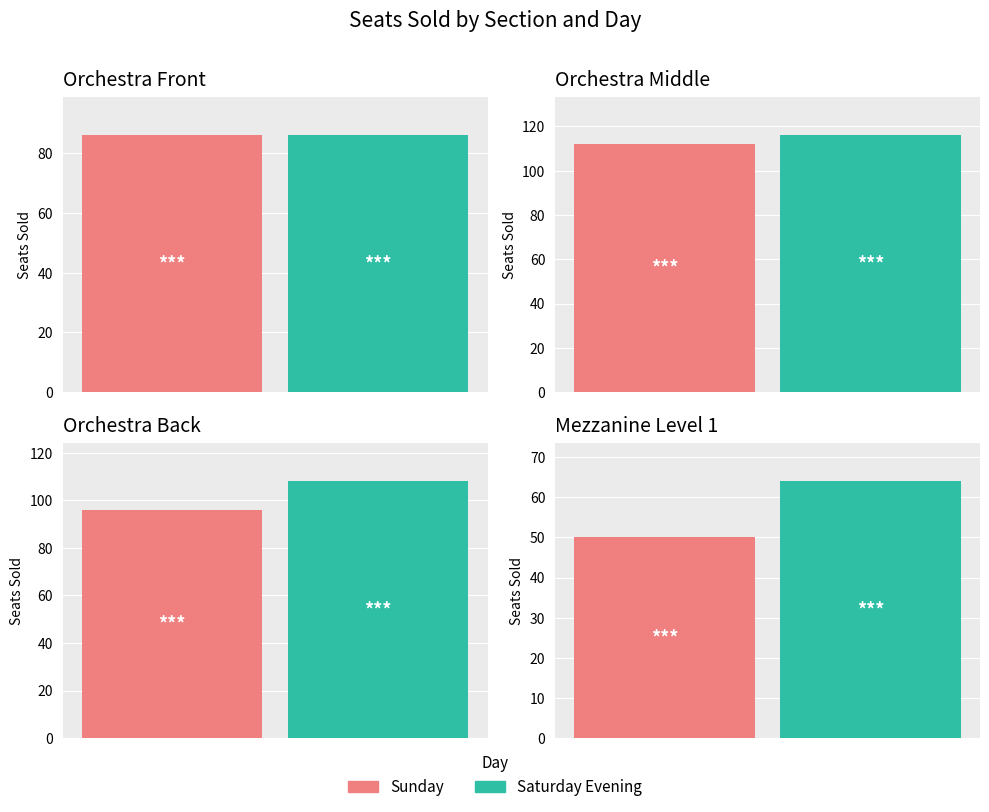

How many values in the Saturday Evening series exceed 68?

3